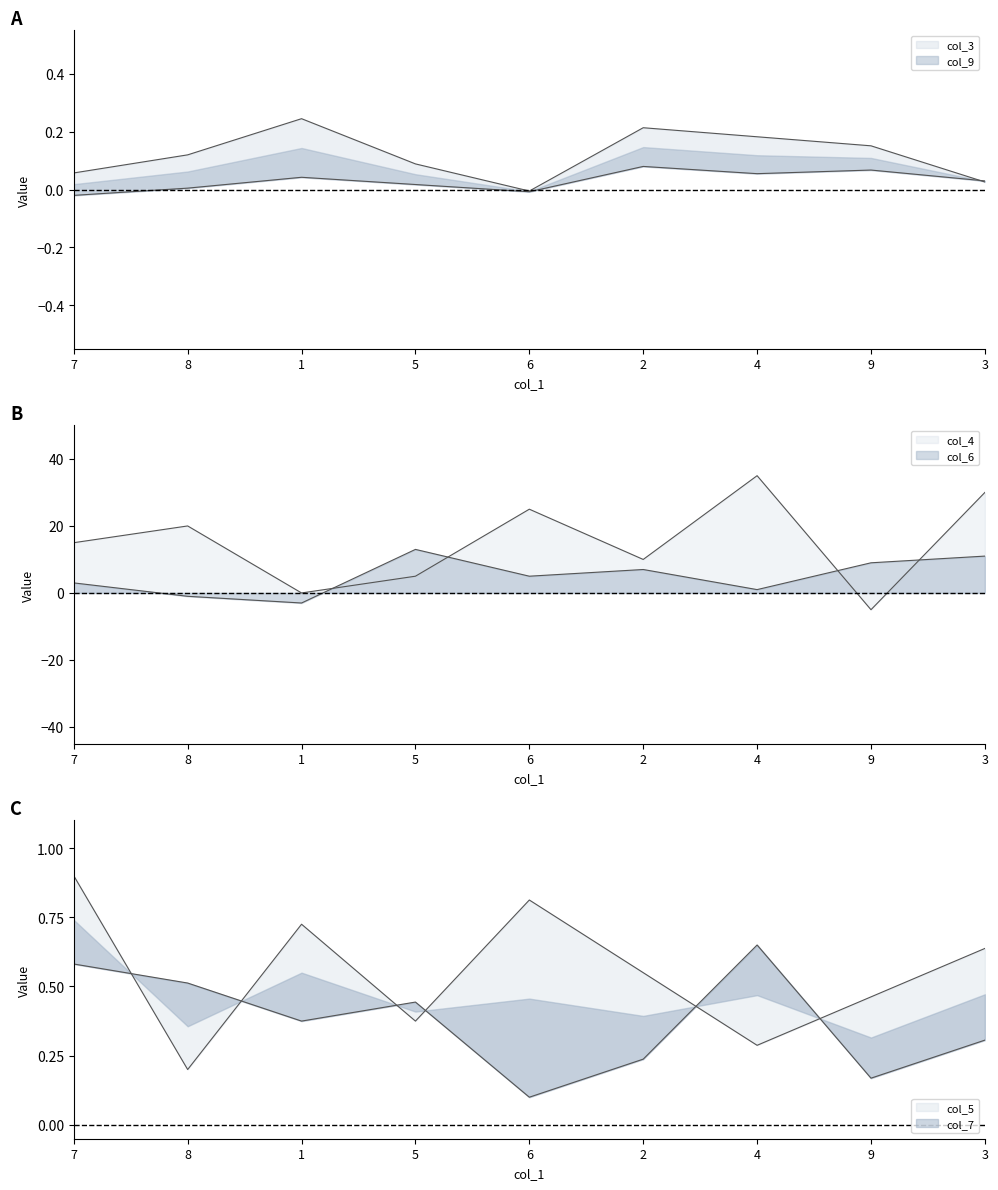

At which category does the chart reach its minimum across all series?

9